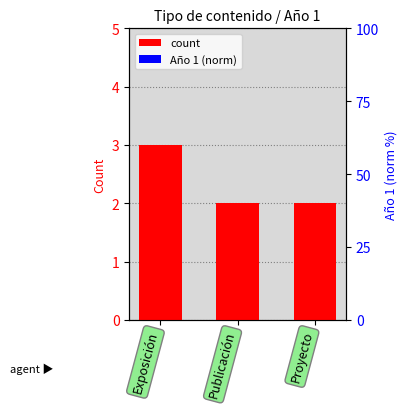

Does the chart contain stacked bars?

No